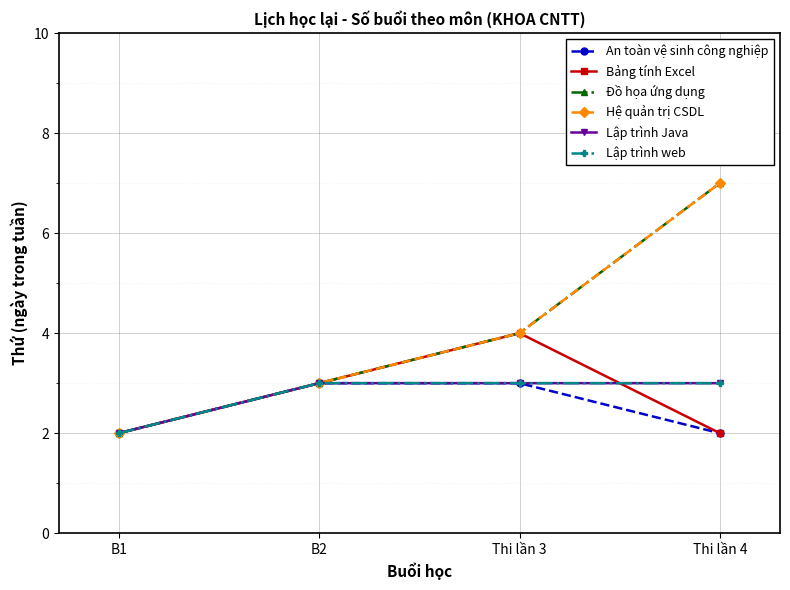

Between B1 and Thi lần 3, which series saw the biggest shift?

Bảng tính Excel